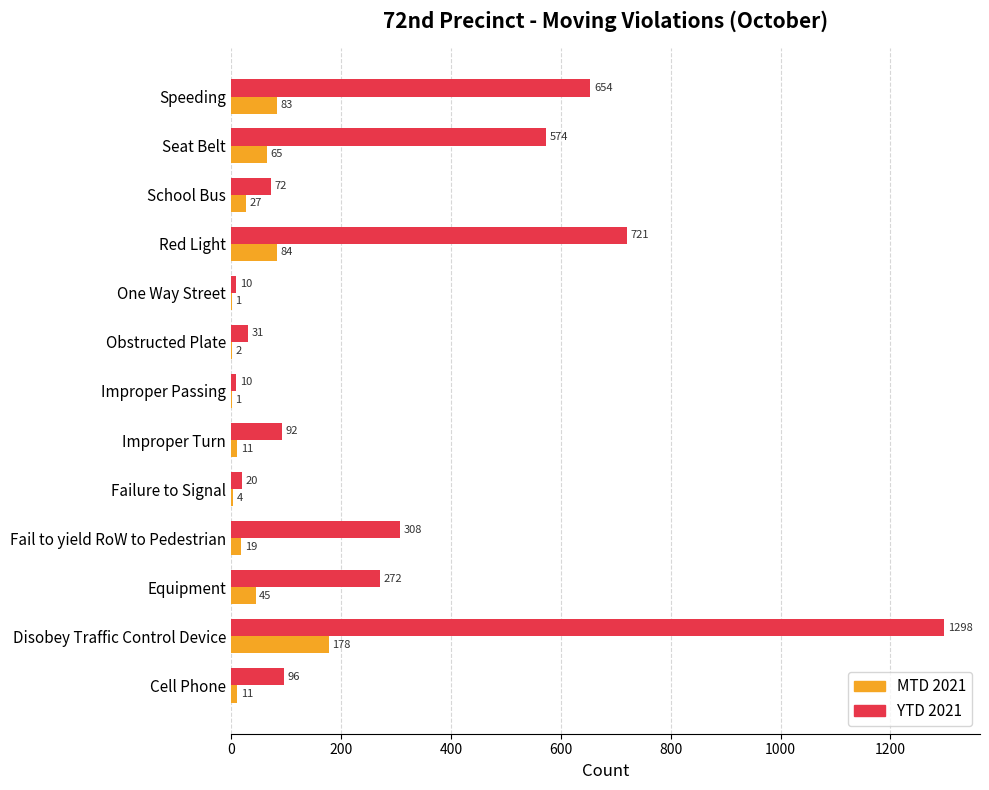

Which series has the largest total across all categories?

YTD 2021